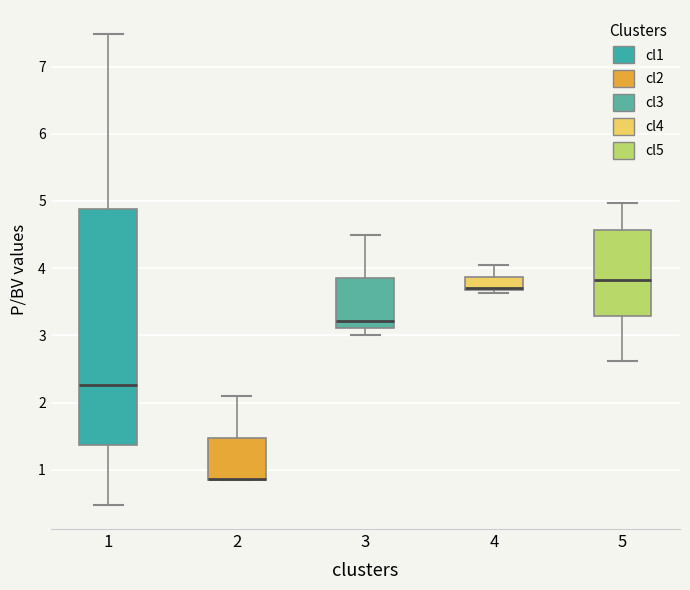

Reading left to right, transcribe this box plot: for each box, give where its median line is, the range the box spans, and where its two whiskers end, as read against the y-axis. The values are not printed on the chart, so give them approximately, as read against the axis.

1: median 2.3, box 1.4 to 4.9, whiskers 0.5 to 7.5
2: median 0.9 (drawn on the box's lower edge), box 0.9 to 1.5, whiskers 0.9 to 2.1
3: median 3.2, box 3.1 to 3.9, whiskers 3.0 to 4.5
4: median 3.7 (just above the box's lower edge), box 3.7 to 3.9, whiskers 3.6 to 4.0
5: median 3.8, box 3.3 to 4.6, whiskers 2.6 to 5.0